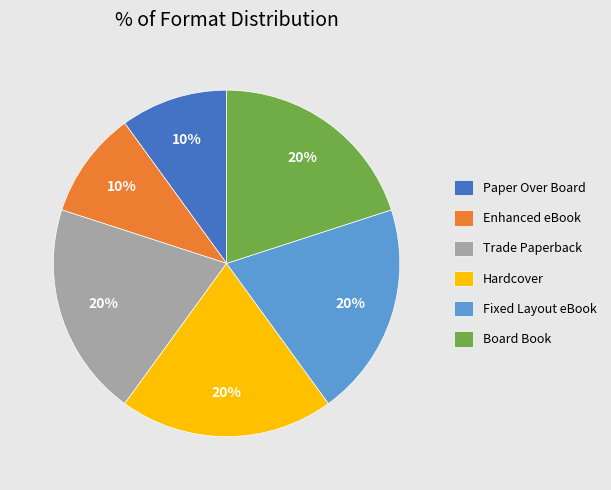

The Enhanced eBook slice represents 1% of the pie. True or false?

False